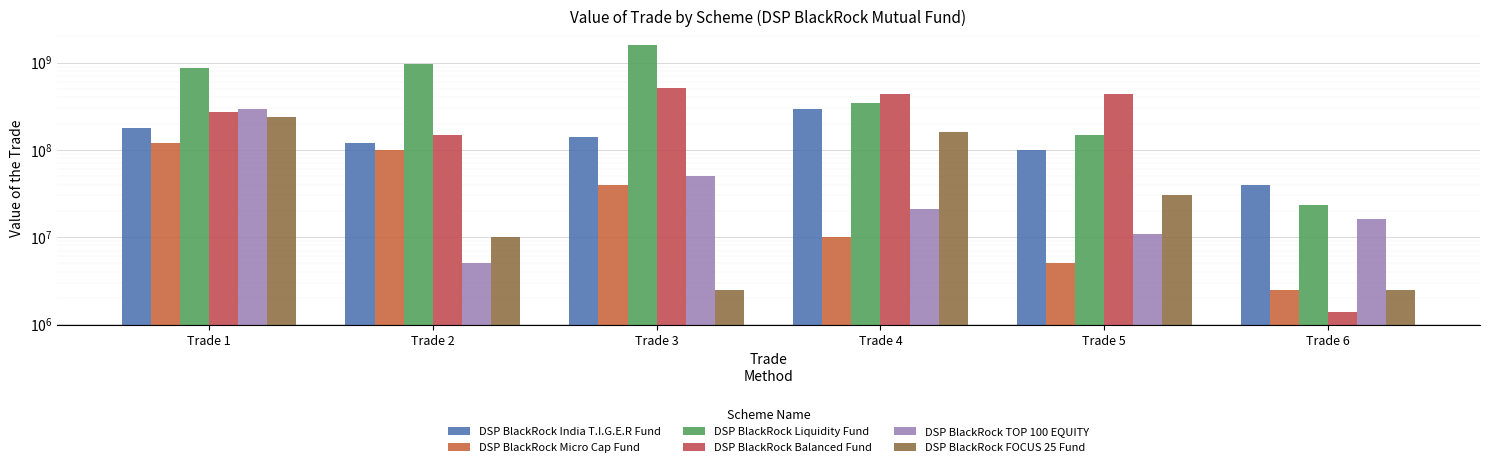

Which label corresponds to the largest value in the chart?

Trade 3